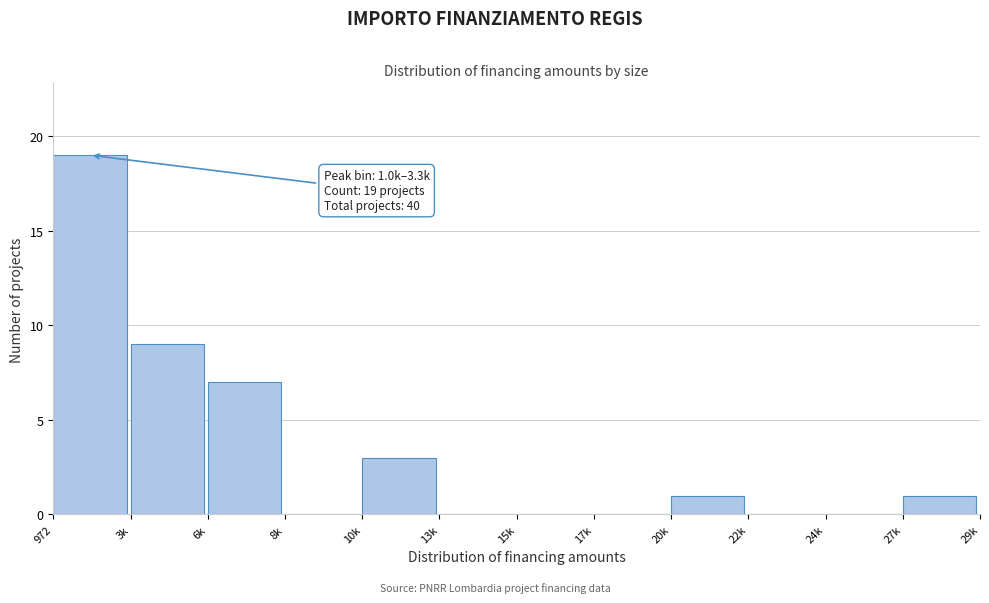

Reading left to right, list all the values displayed in this chart.

972=19	3k=9	6k=7	8k=0	10k=3	13k=0	15k=0	17k=0	20k=1	22k=0	24k=0	27k=1